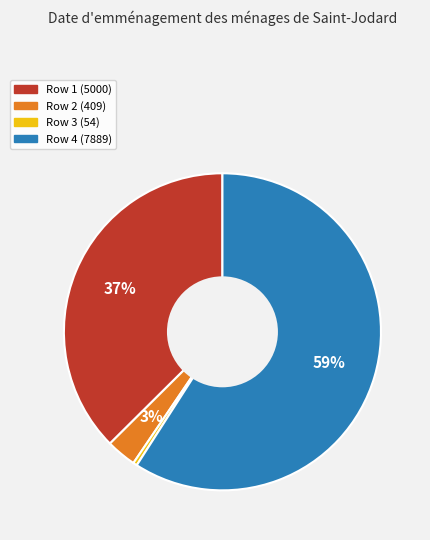

To the nearest percent, what is the average slice percentage?

25%